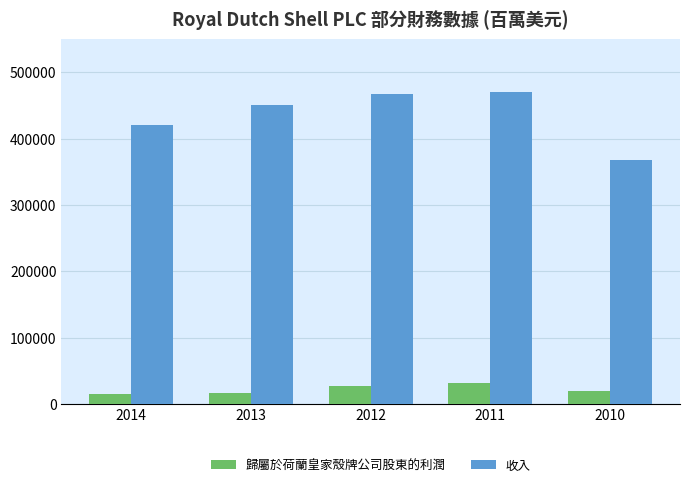

Is it true that 收入 equals 98117 at 2014?

False